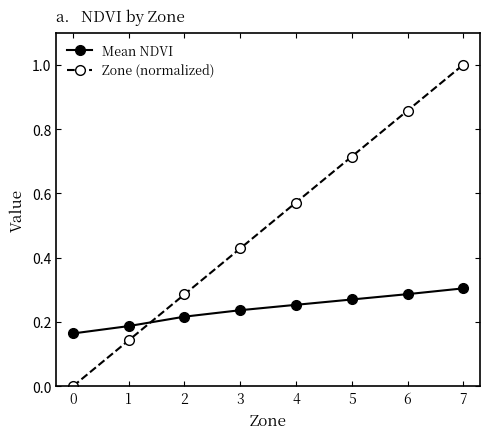

What is the difference between the maximum and minimum values in the Zone (normalized) series?

1.0